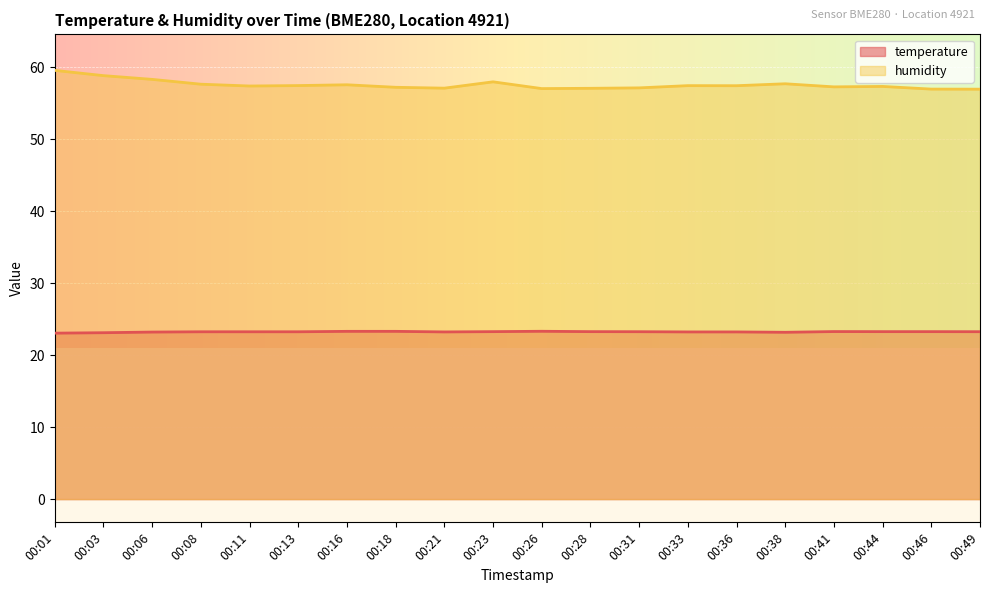

What is the difference between the highest and lowest values at 00:44?

34.1